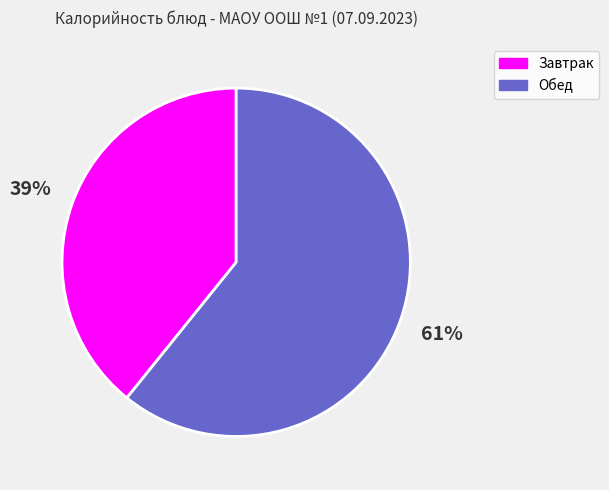

Is the sum of Завтрак and Обед greater than half?

Yes